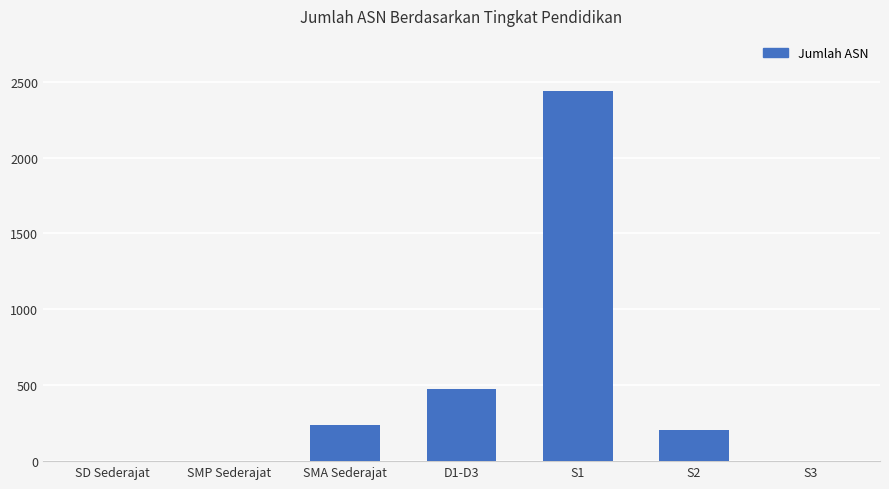

Is it true that the value at SMP Sederajat is 2?

True